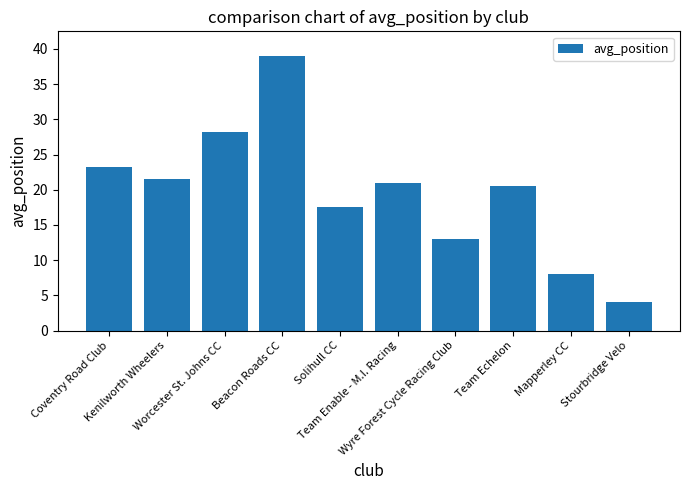

What is the label of the 6th bar from the right?

Solihull CC